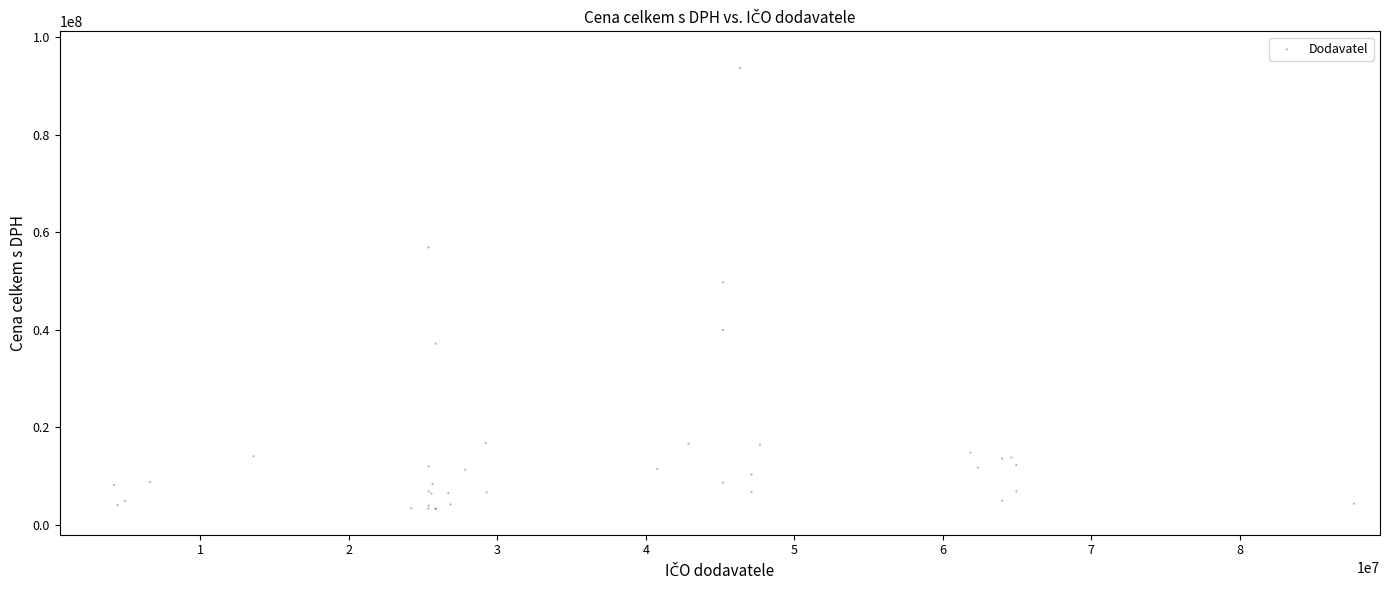

What Y value in the scatter plot is closest to 48464128?

49745564.8